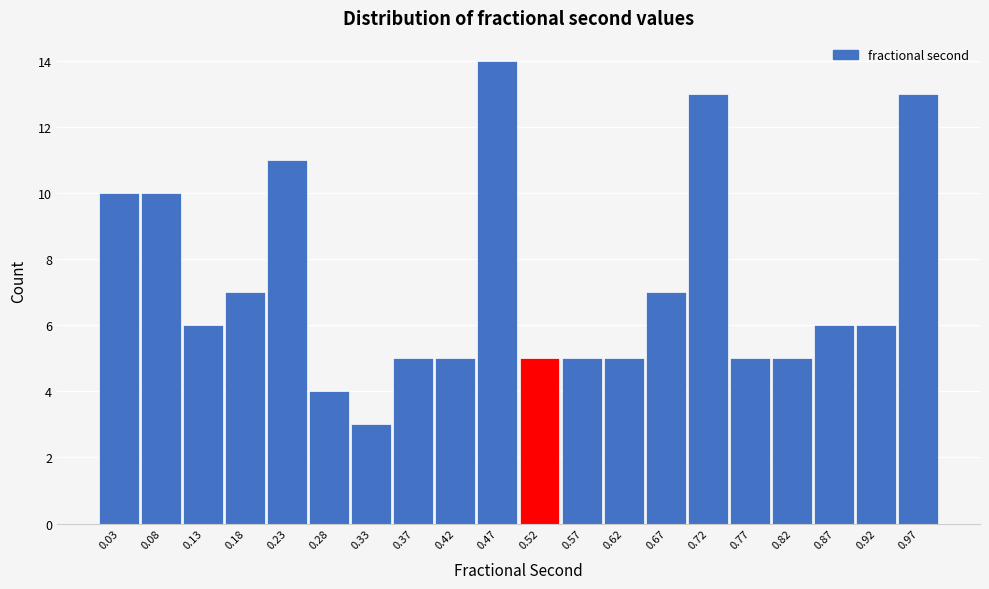

What is the height of the bar covering 0.450 to 0.500 on the x-axis? Neither the bar edges nor the heights are printed on the chart, so give them approximately, as read against the axes.

14